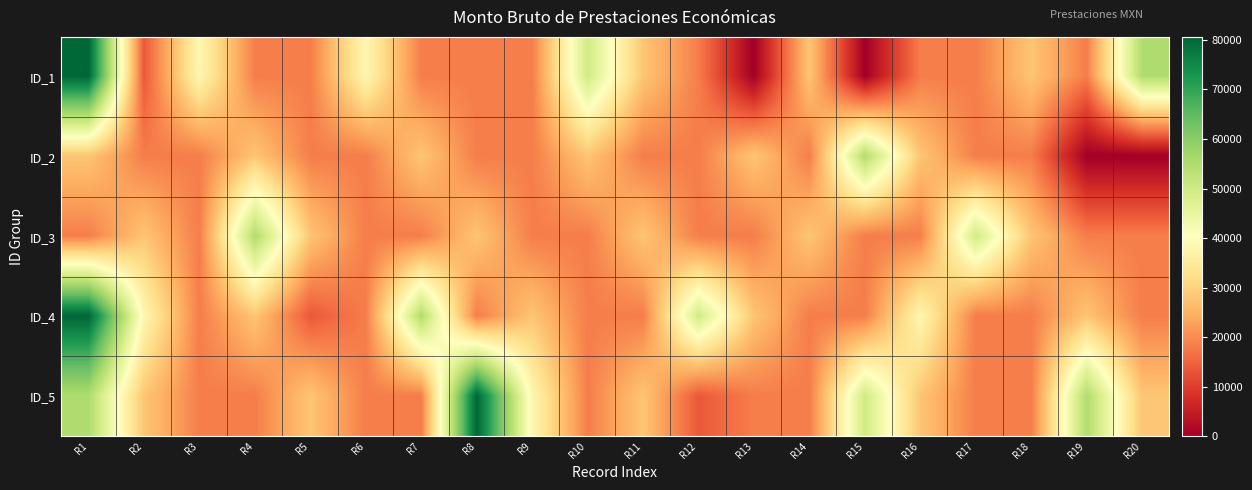

At which category is the sum across all series the highest?

R1